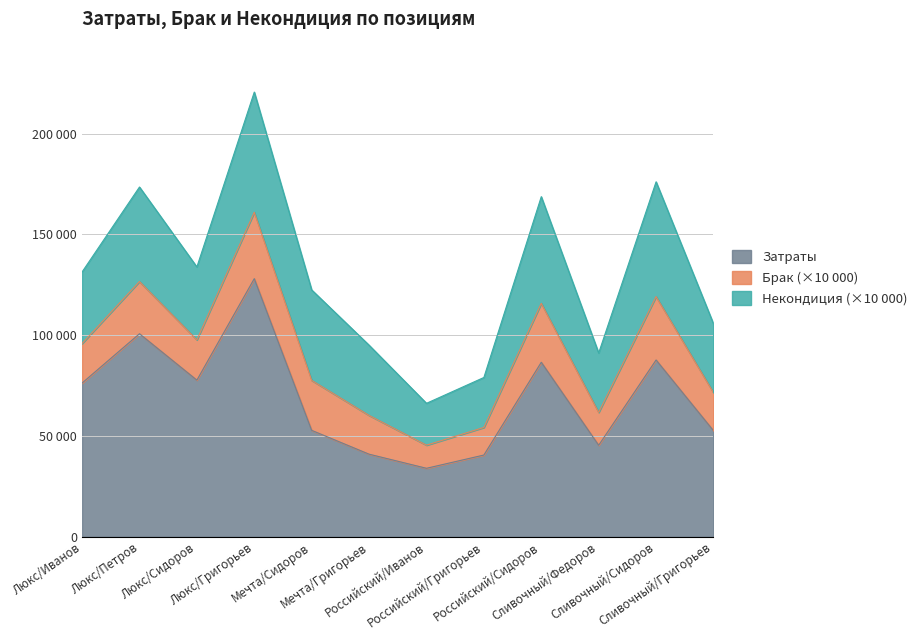

At how many categories does at least one series exceed 7162?

12